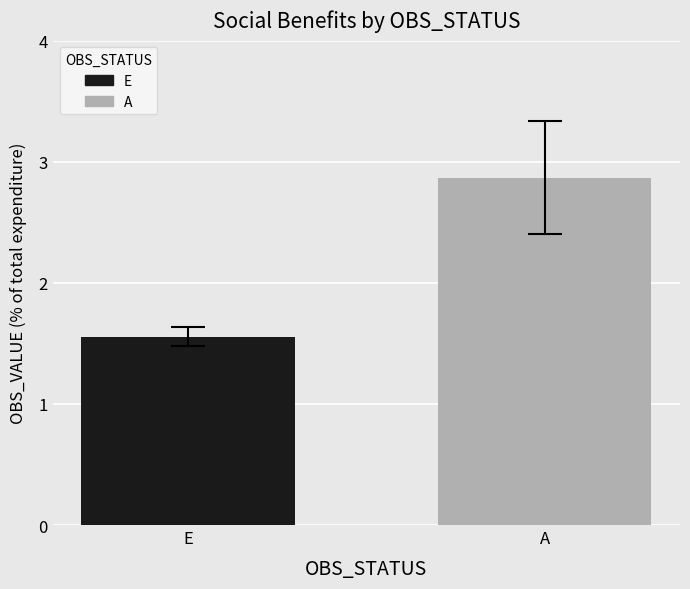

Where is the data nearest to the value 2?

E